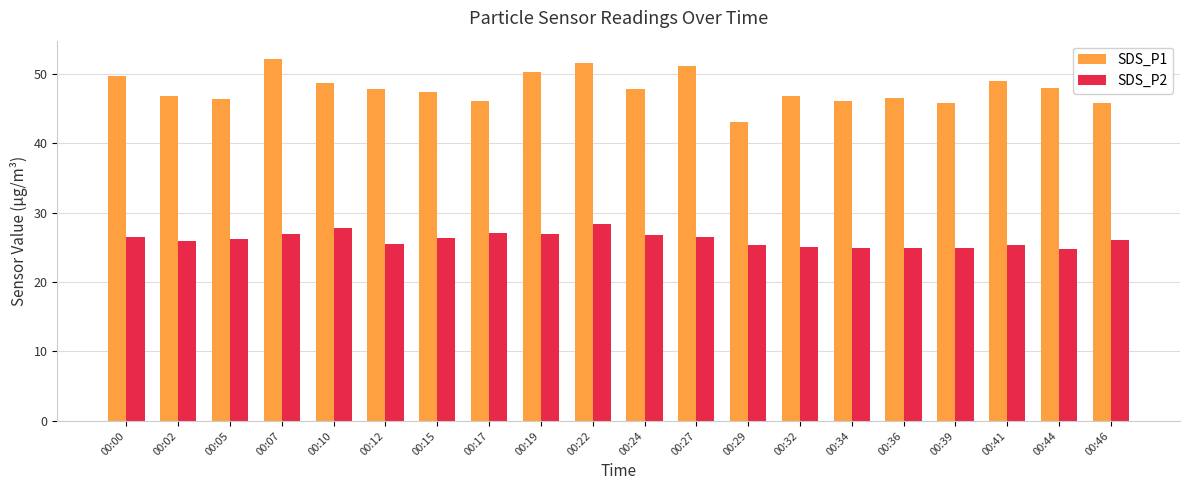

What is the minimum value for SDS_P2?

24.7